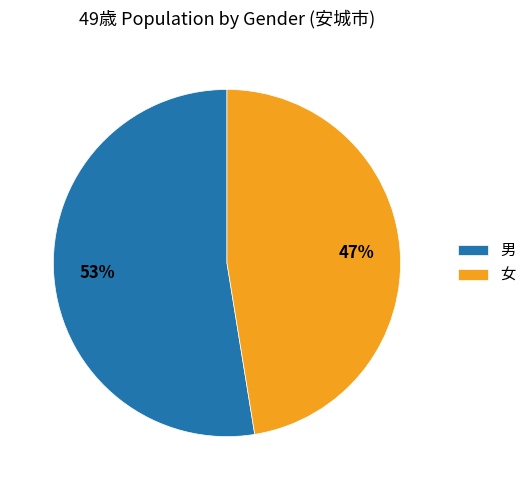

Which category has the biggest portion of the pie?

男